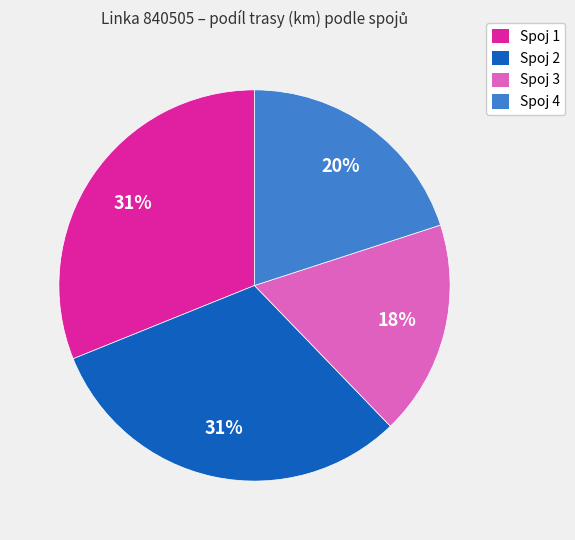

Between Spoj 1 and Spoj 4, which is larger?

Spoj 1